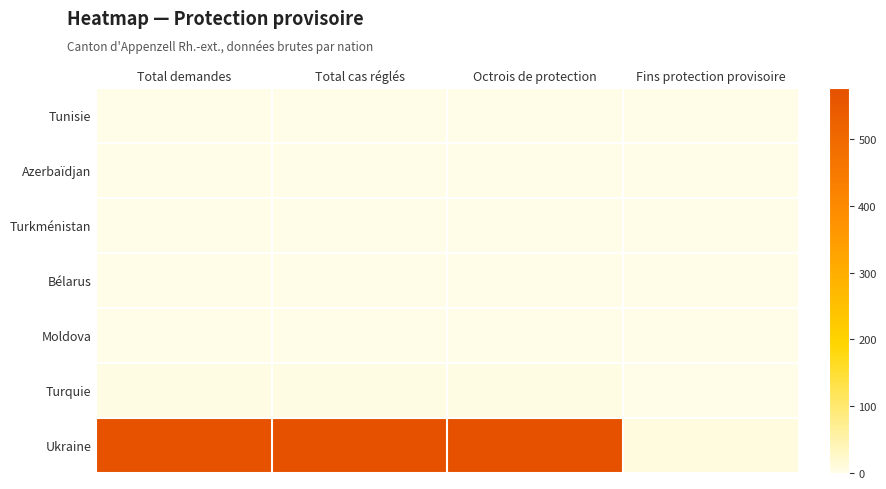

At which category is the sum across all series the highest?

Total cas réglés